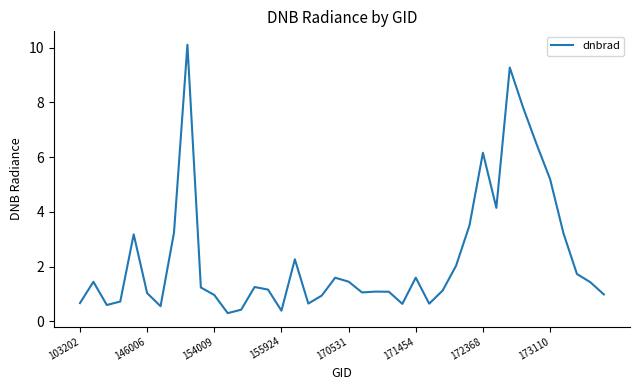

What is the maximum value shown in the chart?

10.1